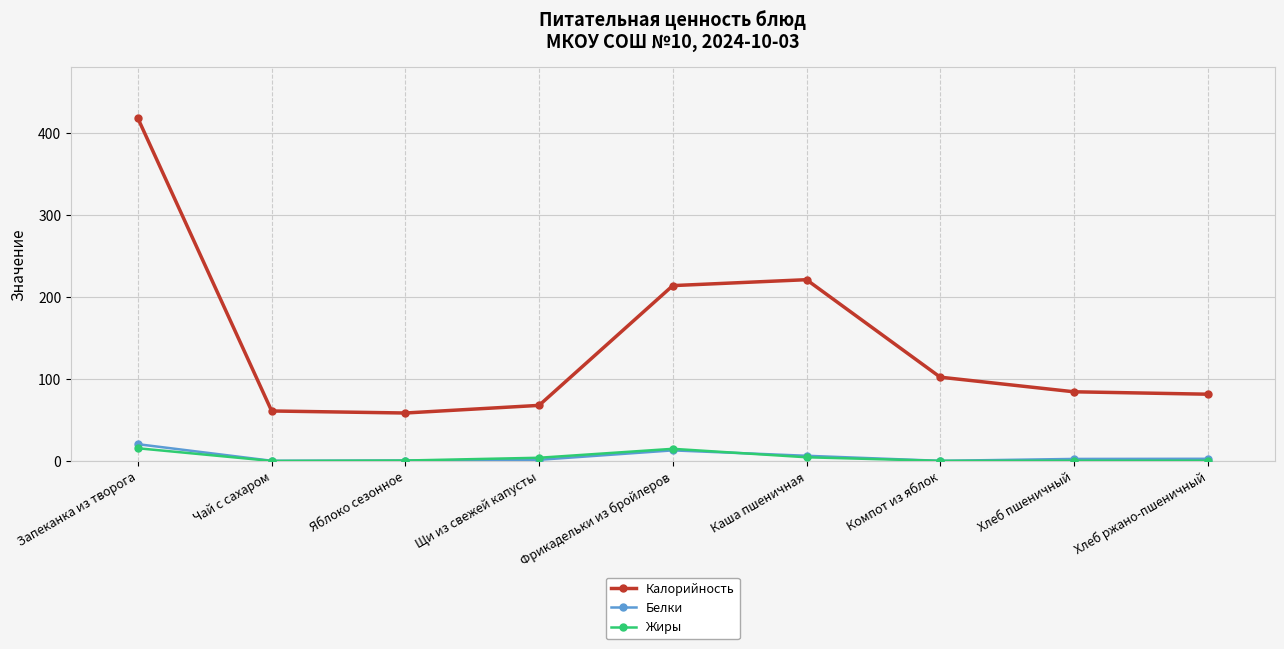

In Жиры, how many points are higher than both neighbors (excluding endpoints)?

1